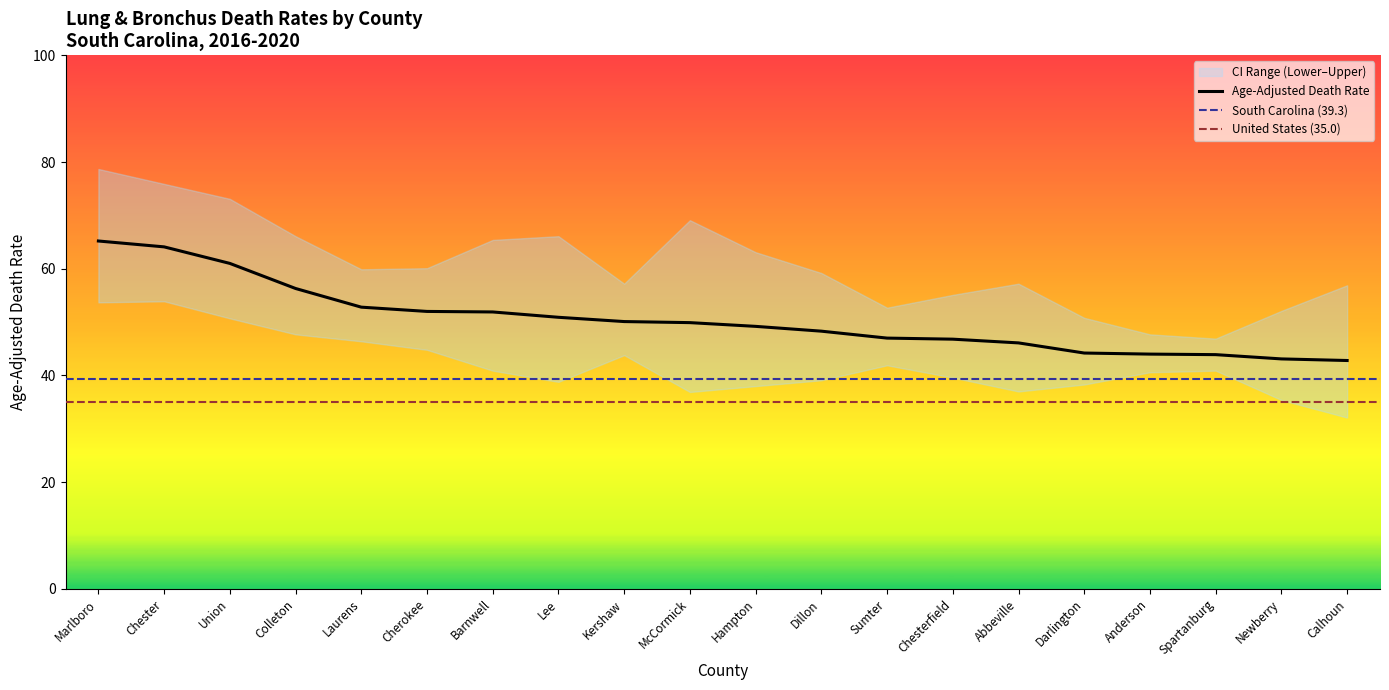

Where does the Lower CI (Rate) series first go above 40?

Marlboro